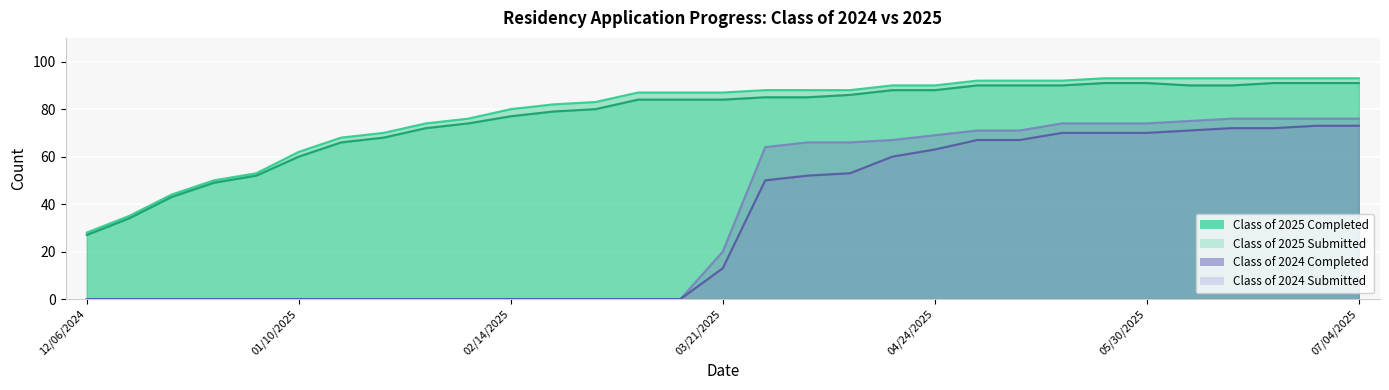

The Class of 2025 Completed series shows 85 at 04/04/2025. True or false?

True